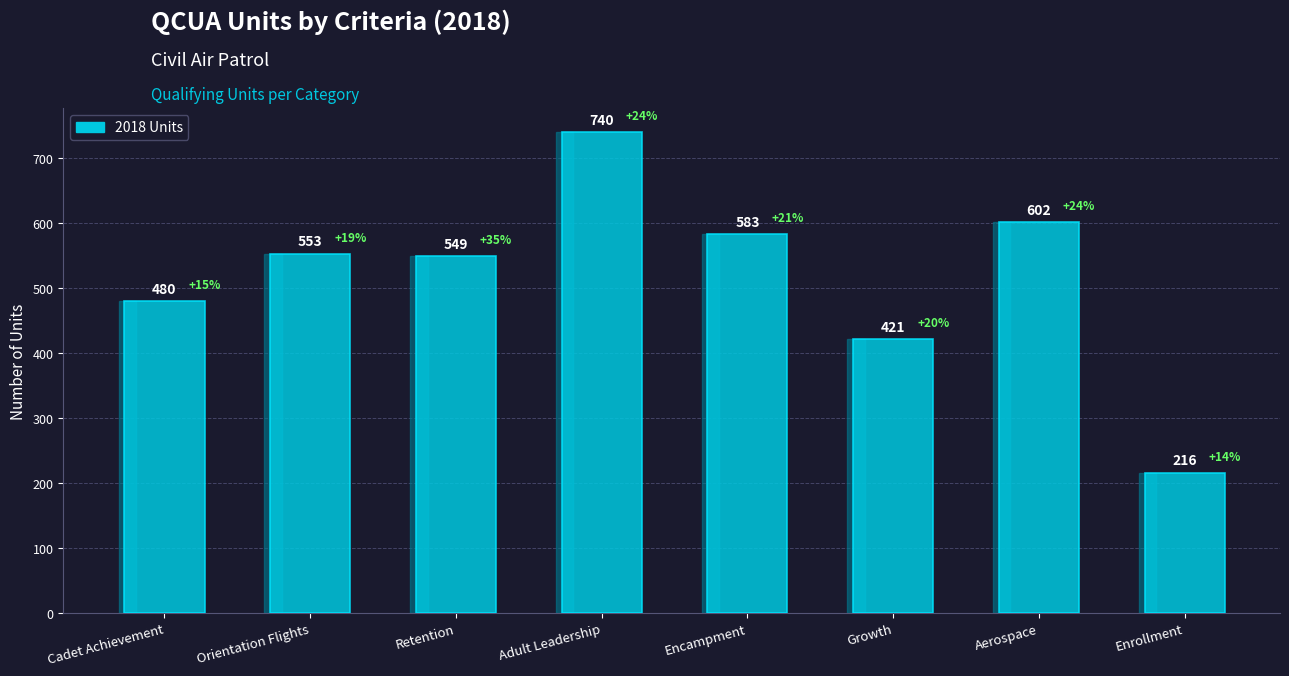

What is the ratio of the value at Enrollment to the value at Adult Leadership?

0.3